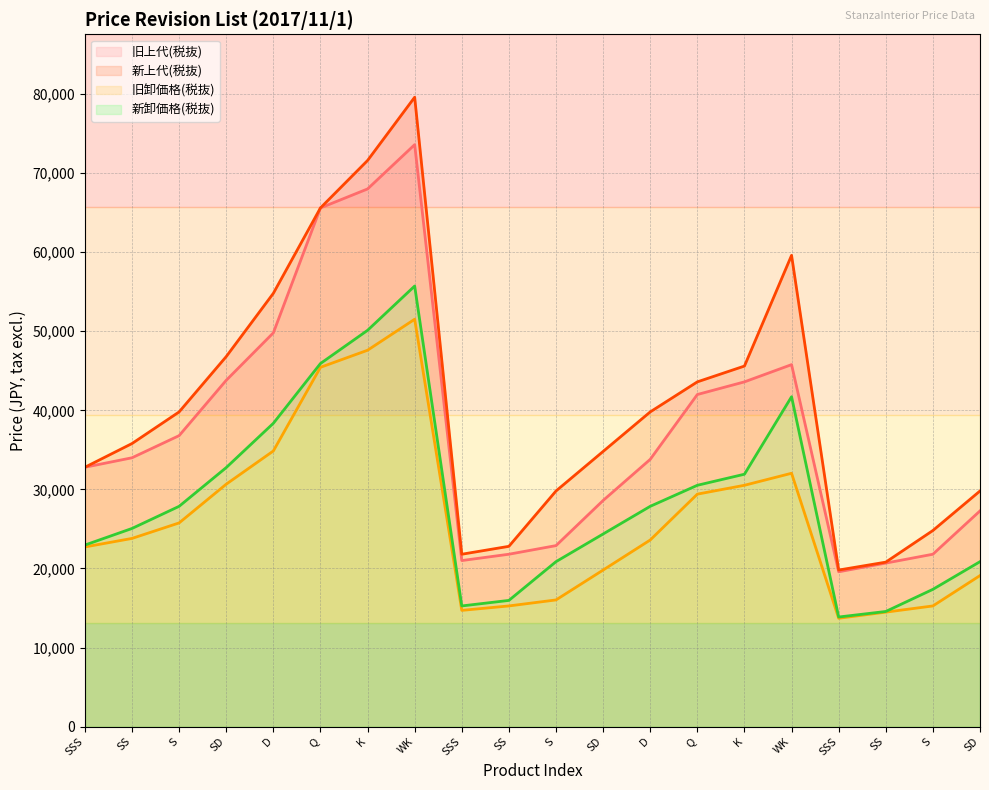

The 旧上代(税抜) series shows 33800 at D. True or false?

True